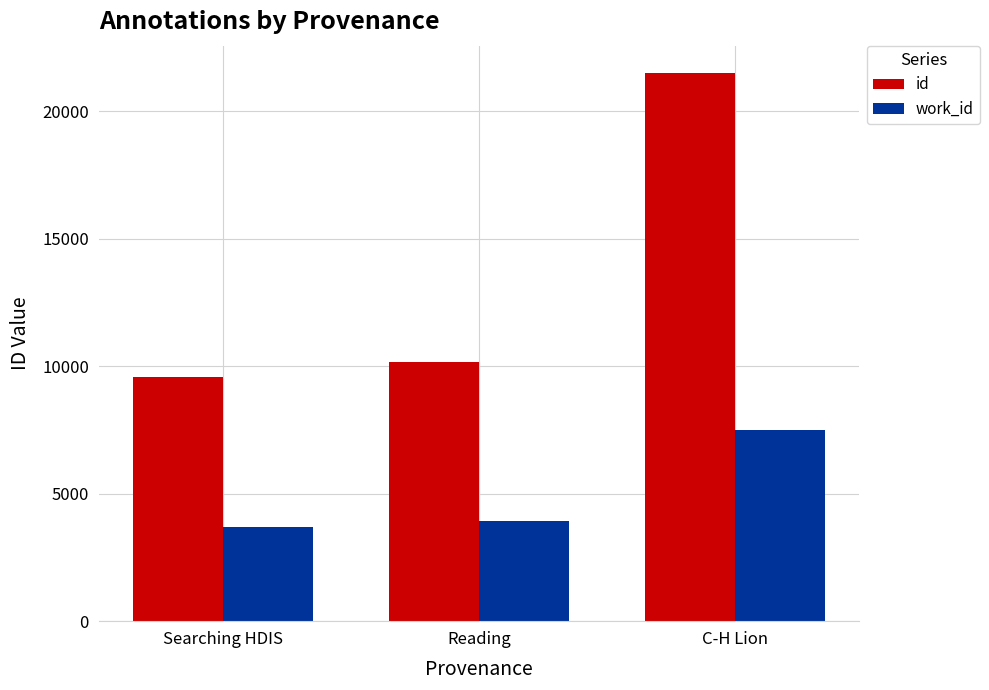

Rank the series by their maximum value, from lowest to highest.

work_id, id